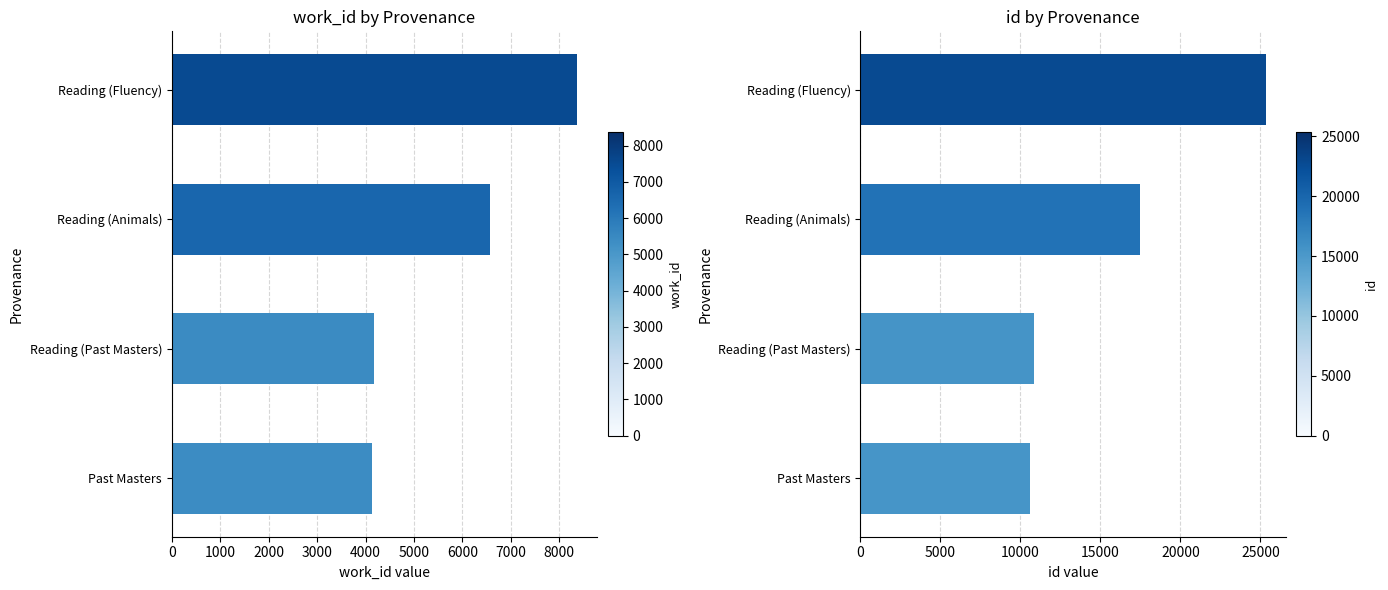

List the series in order of their peak value, lowest first.

work_id, id